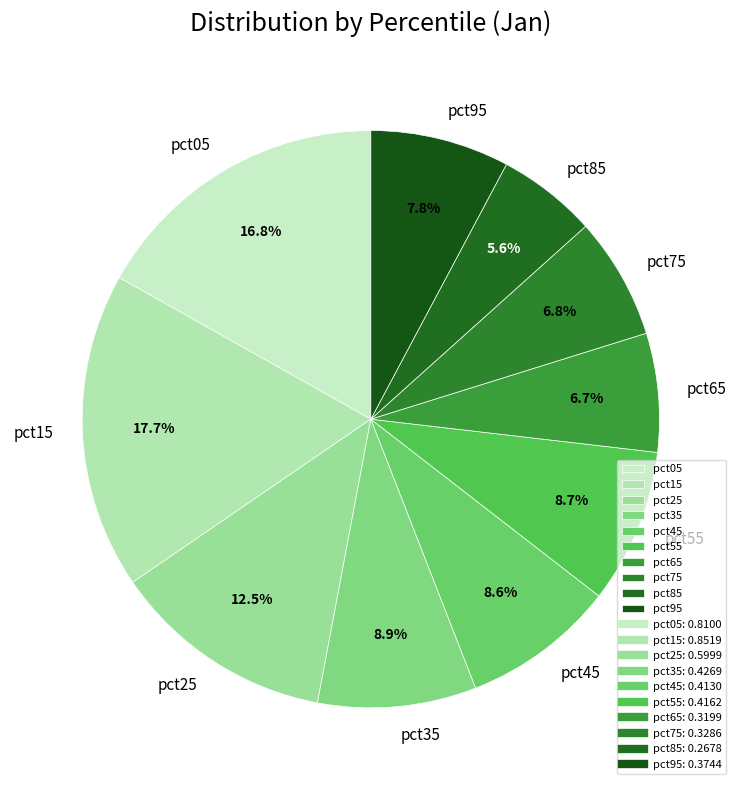

Combined, what portion of the pie is pct45 and pct15?

26.3%